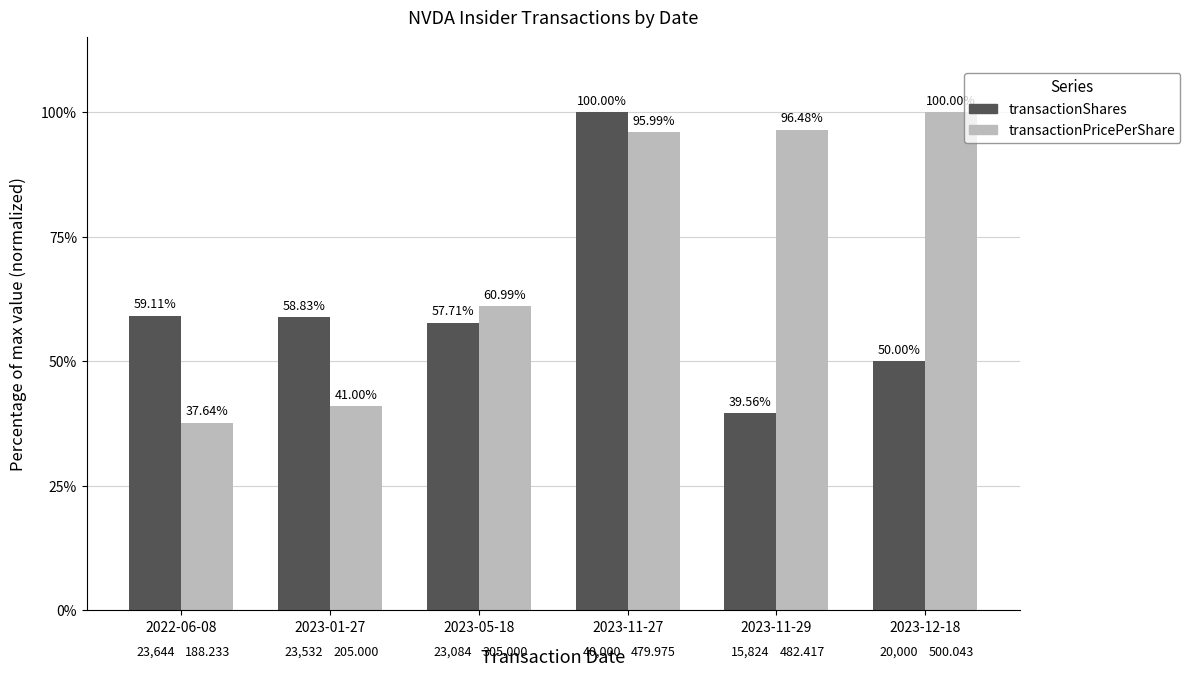

How many data points in transactionShares are above 58?

3